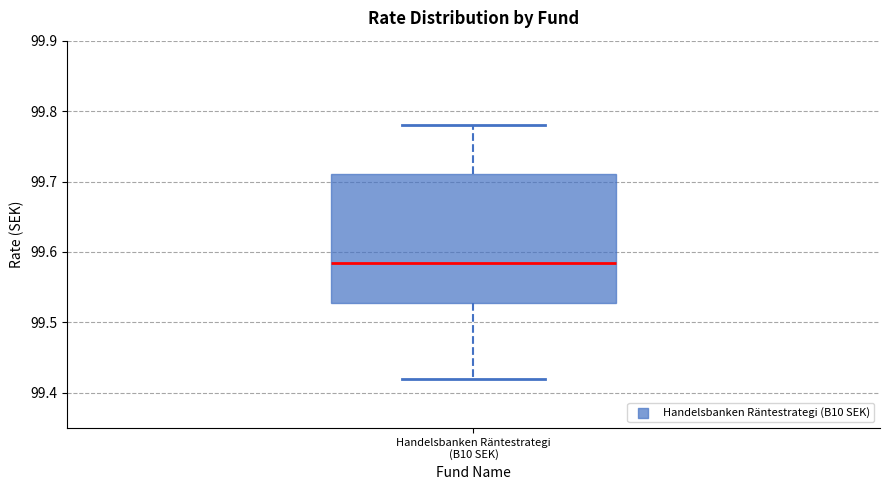

Transcribe this box plot: give where the median line is, the range the box spans, and where the two whiskers end, as read against the y-axis. The values are not printed on the chart, so give them approximately, as read against the axis.

median 99.59, box 99.53 to 99.71, whiskers 99.42 to 99.78